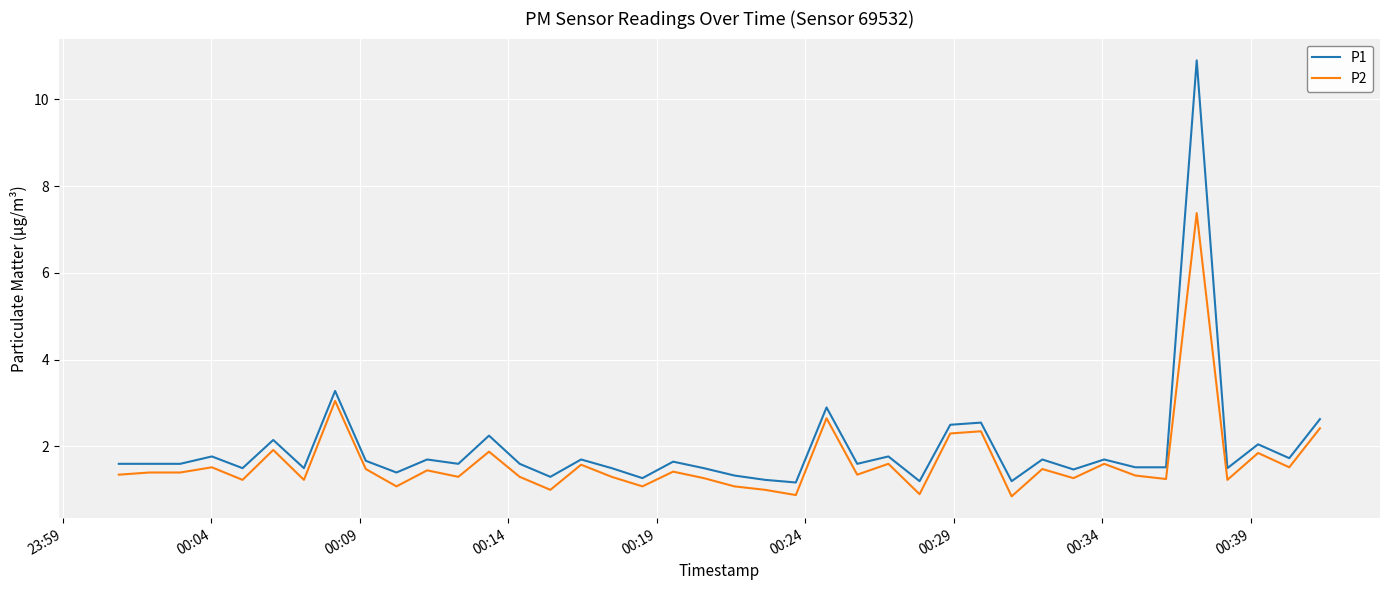

Which series has the largest range (max minus min)?

P1